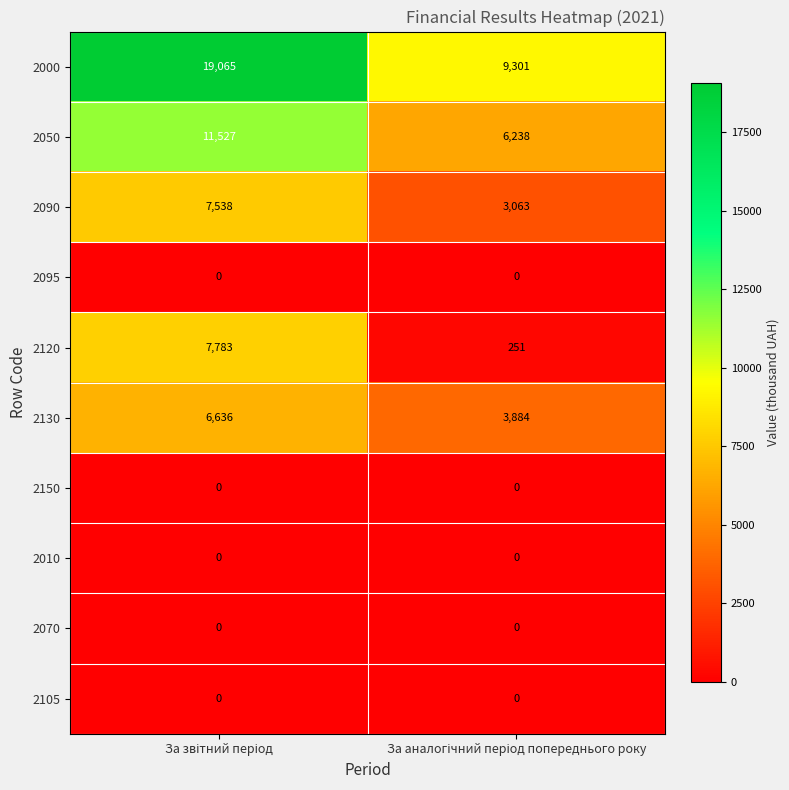

What is the greatest value displayed?

19065